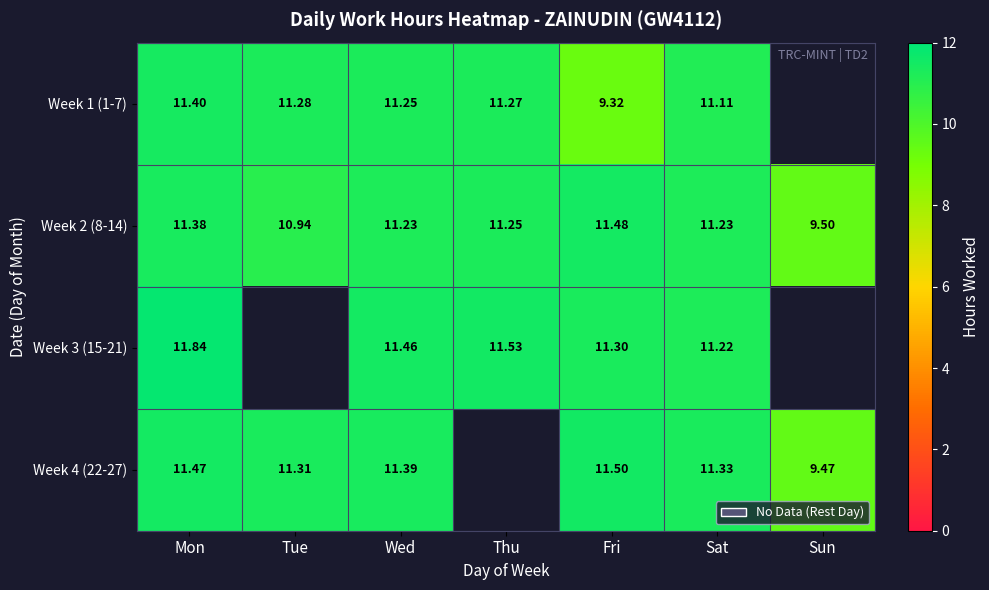

Which series has the largest total across all categories?

Week 2 (8-14)